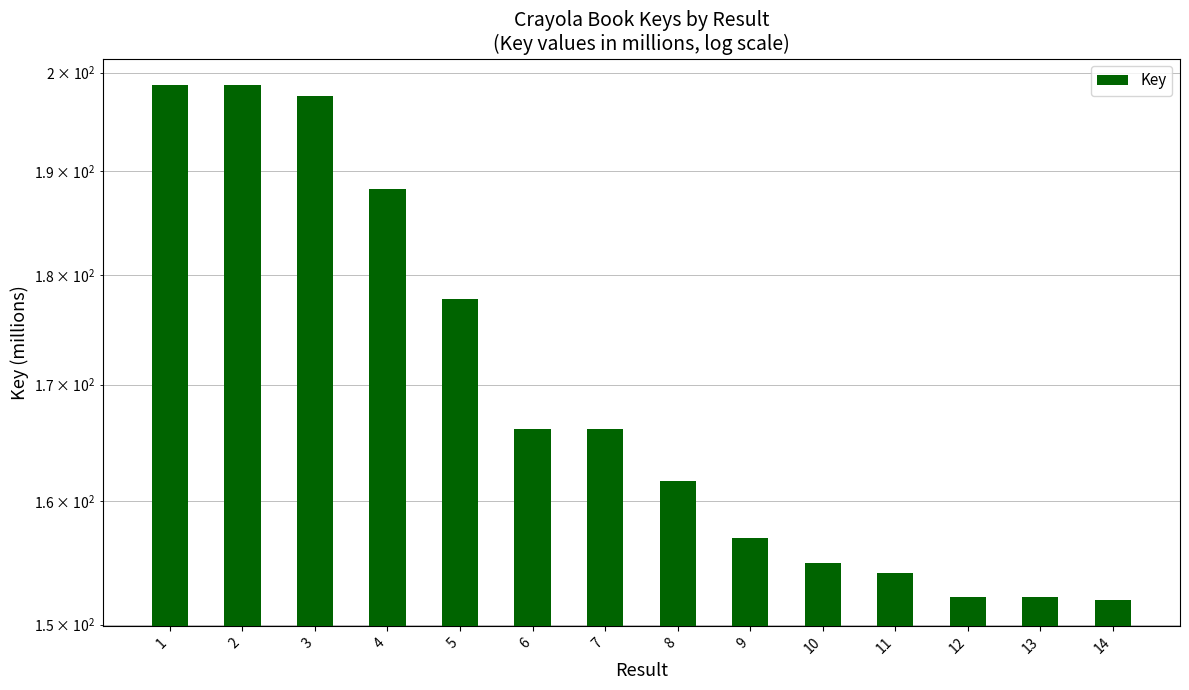

Reading right to left, what are all the values shown in this chart?

151.9	152.2	152.2	154.1	154.9	156.9	161.6	166.1	166.1	177.7	188.2	197.6	198.8	198.8